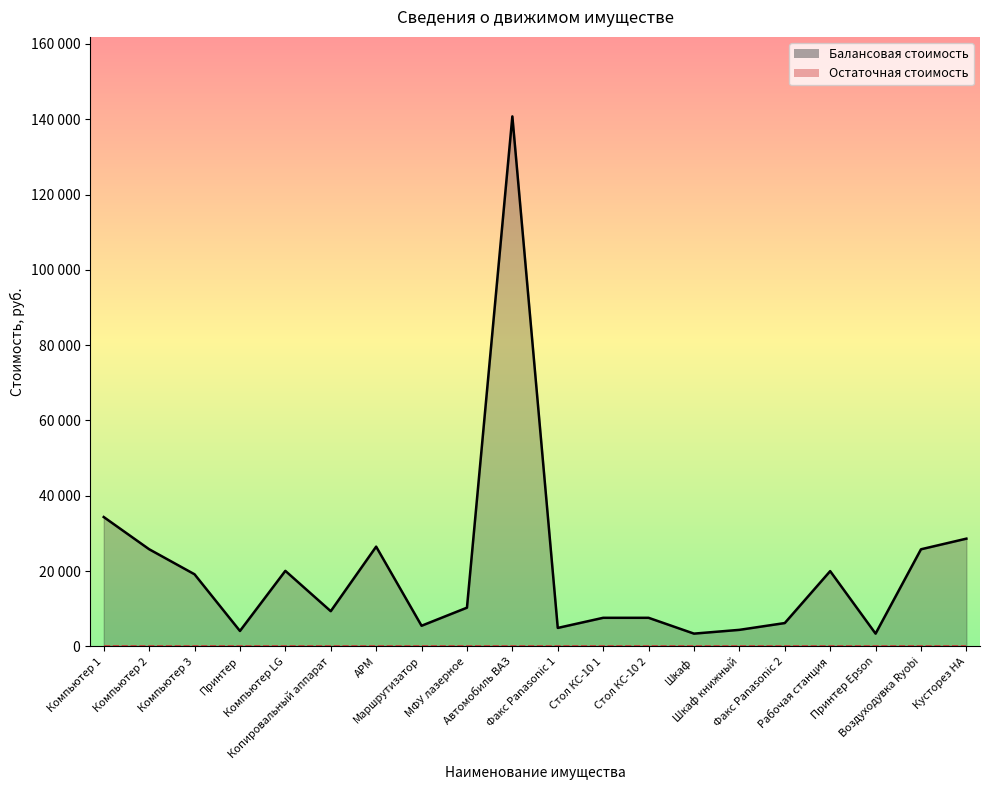

The chart shows a value of 19998 at Рабочая станция. True or false?

True